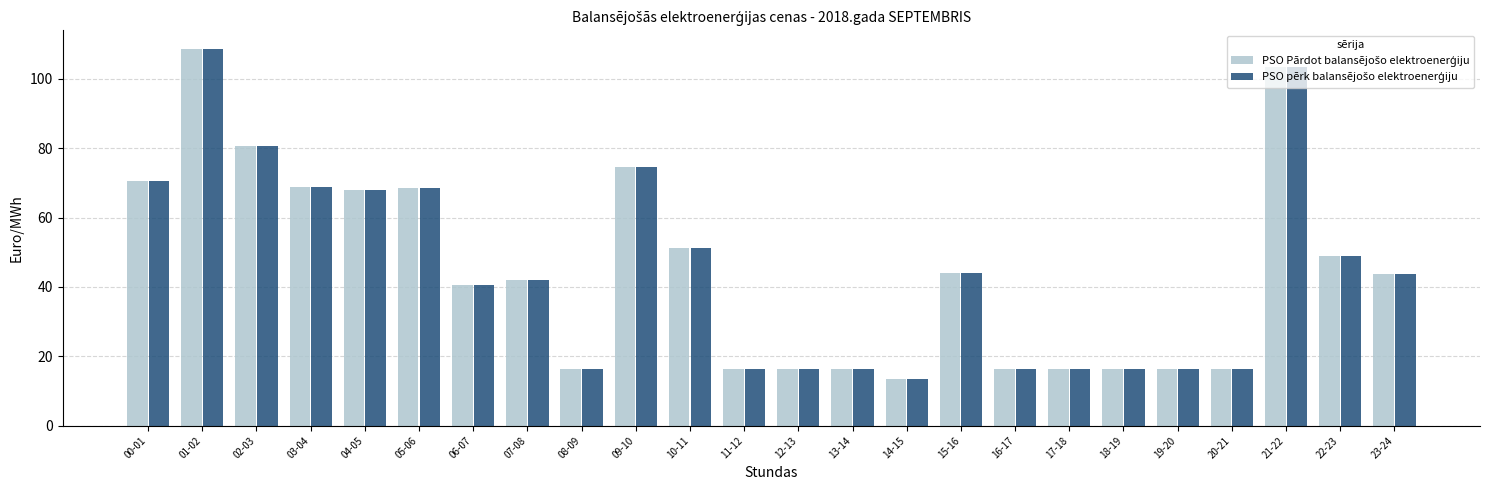

What is the minimum value shown in the chart?

13.4